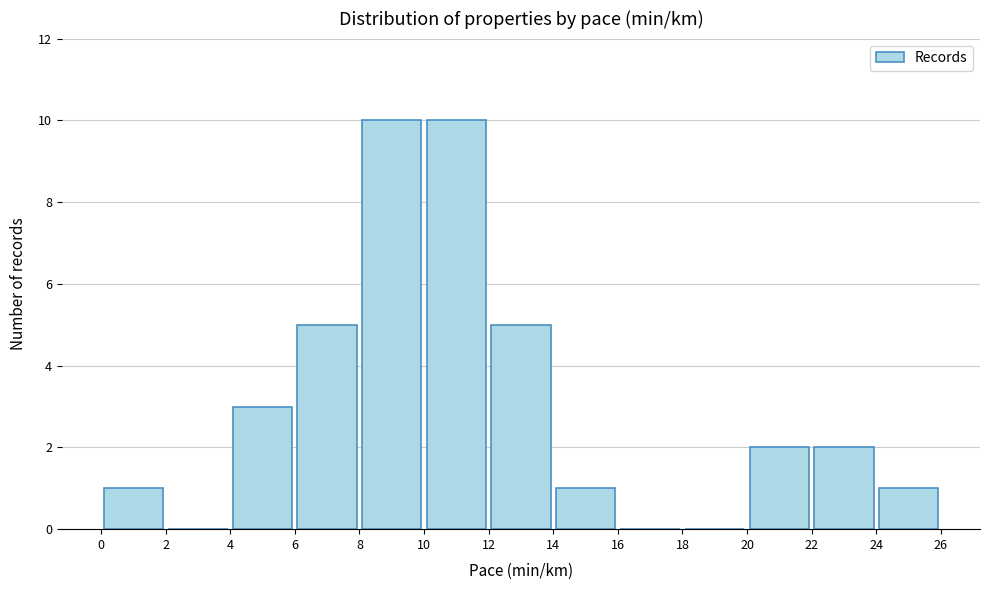

Reading left to right, transcribe this chart: for each bar, give the range it covers on the x-axis and its height. The values are not printed on the chart, so give them approximately, as read against the axis.

0 to 2: 1
2 to 4: 0
4 to 6: 3
6 to 8: 5
8 to 10: 10
10 to 12: 10
12 to 14: 5
14 to 16: 1
16 to 18: 0
18 to 20: 0
20 to 22: 2
22 to 24: 2
24 to 26: 1